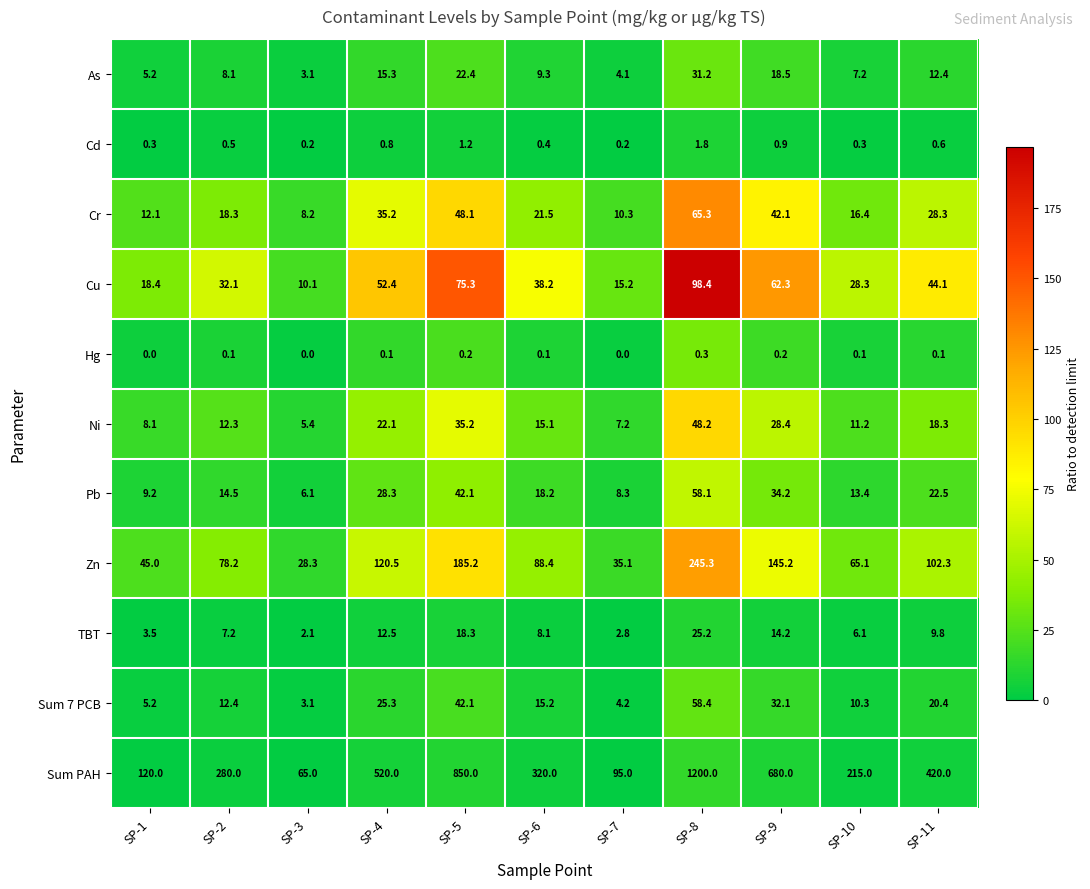

Which series has the largest range (max minus min)?

Sum PAH